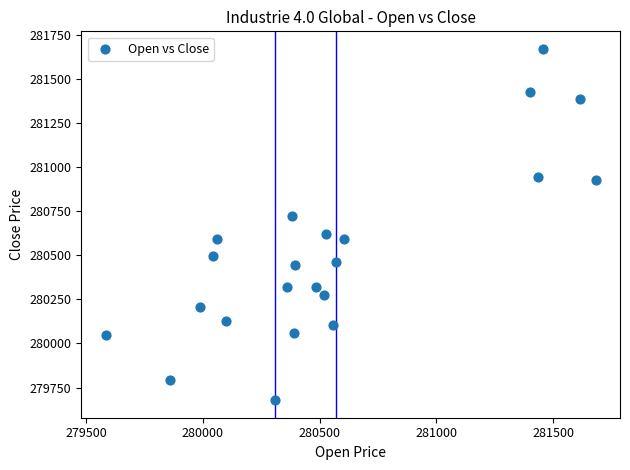

What is the range of Y values (max minus min)?

1990